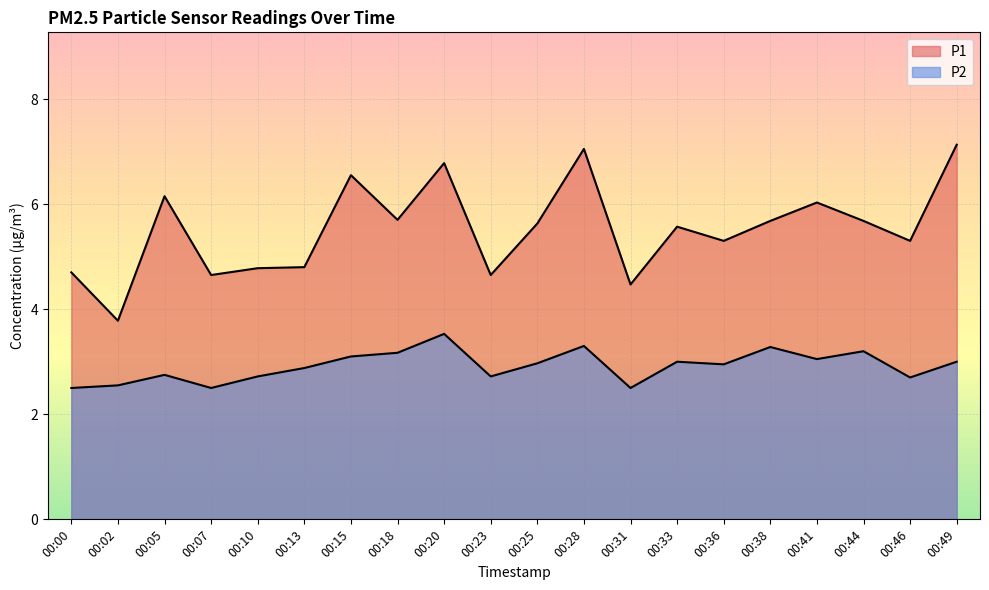

Is the value of P1 at 00:13 greater than the value of P2 at 00:36?

Yes